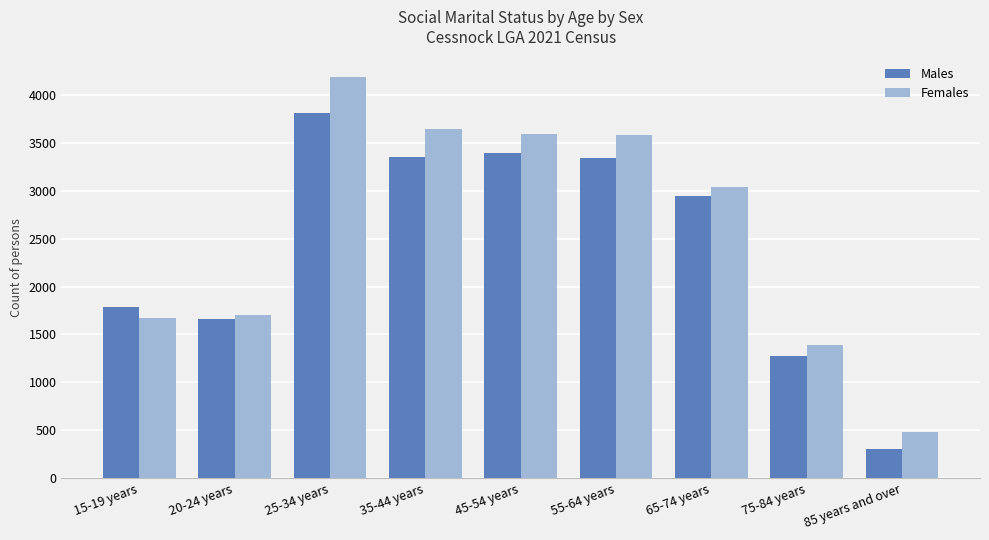

What is the minimum value shown in the chart?

310